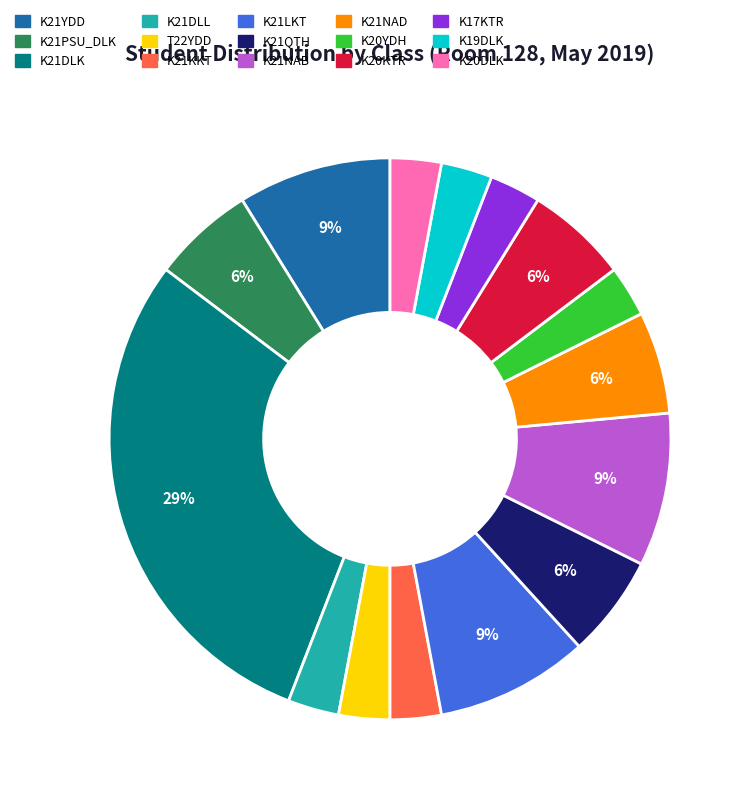

Does K20KTR account for over 50% of the chart?

No